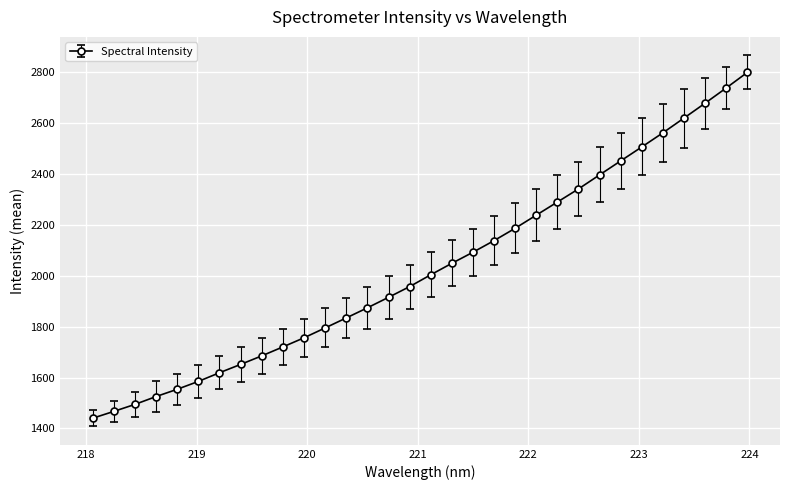

Count the number of data series in this chart.

1